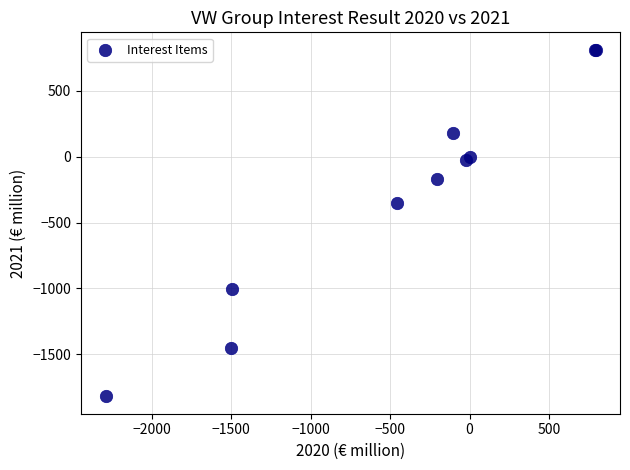

What Y value in the scatter plot is closest to -504?

-354